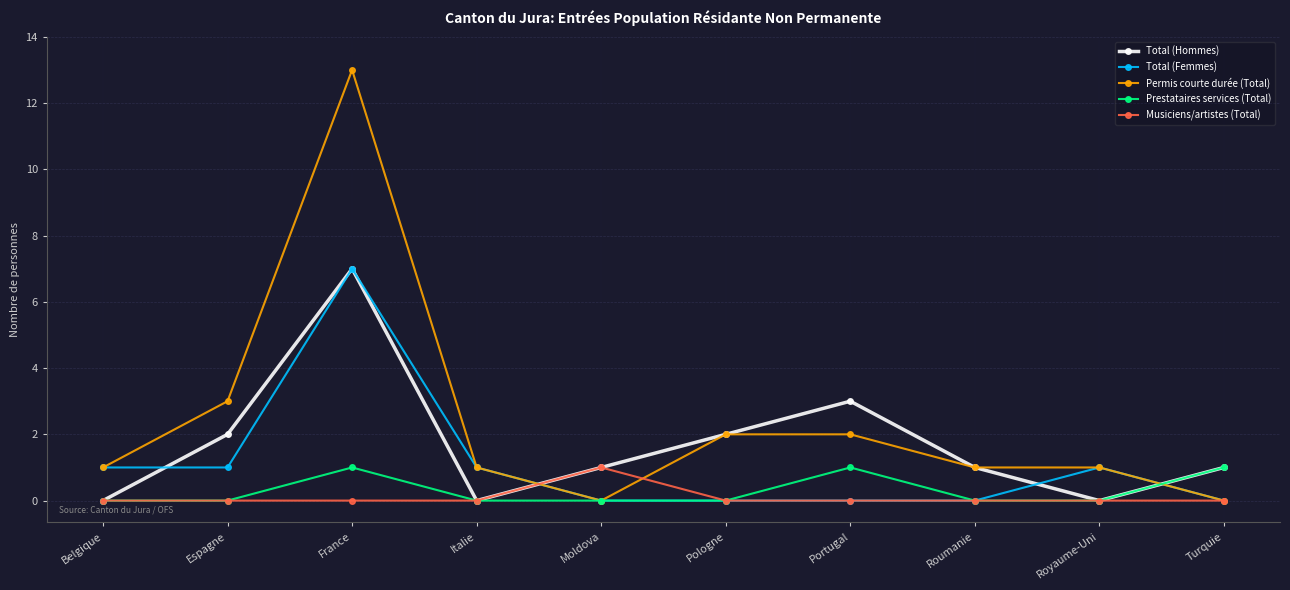

Which series has the largest total across all categories?

Permis courte durée (Total)